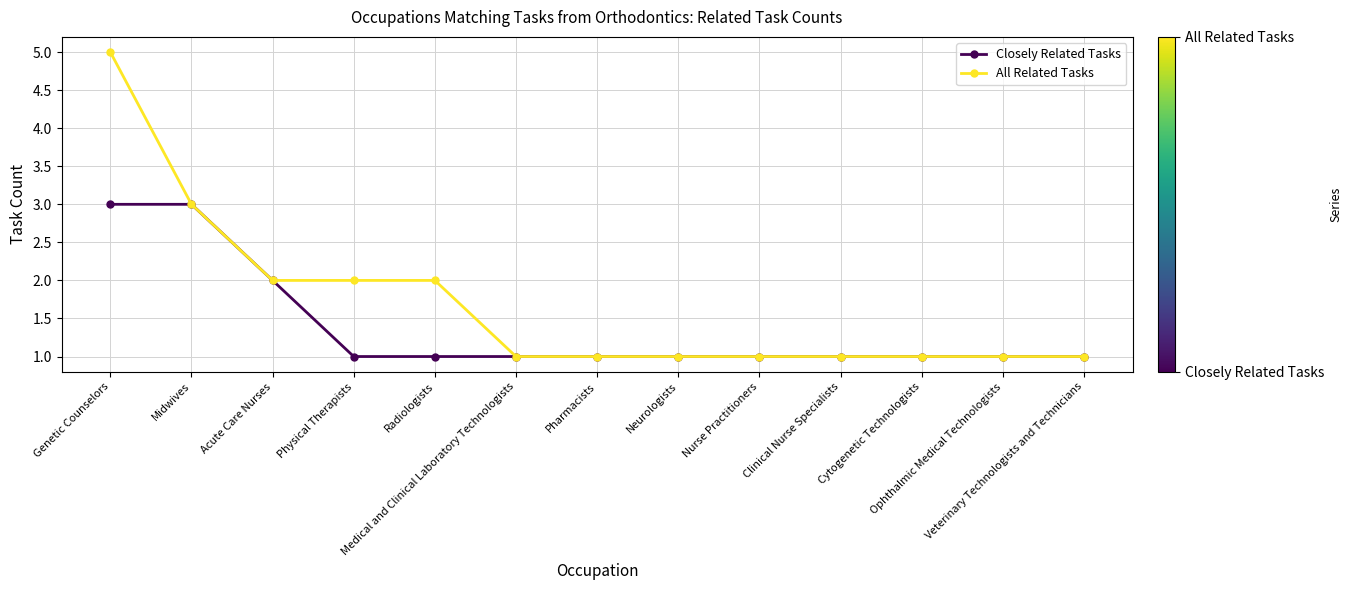

What is the highest value of the All Related Tasks series?

5